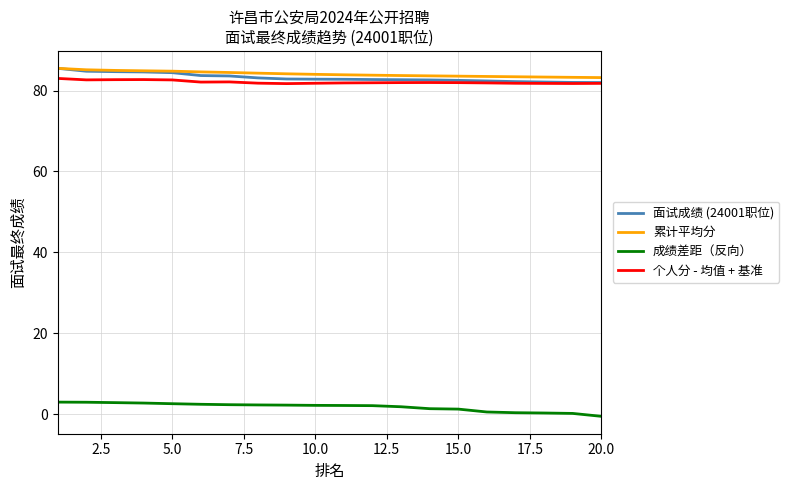

True or false: 个人分 - 均值 + 基准 and 成绩差距（反向） cross at least once.

False